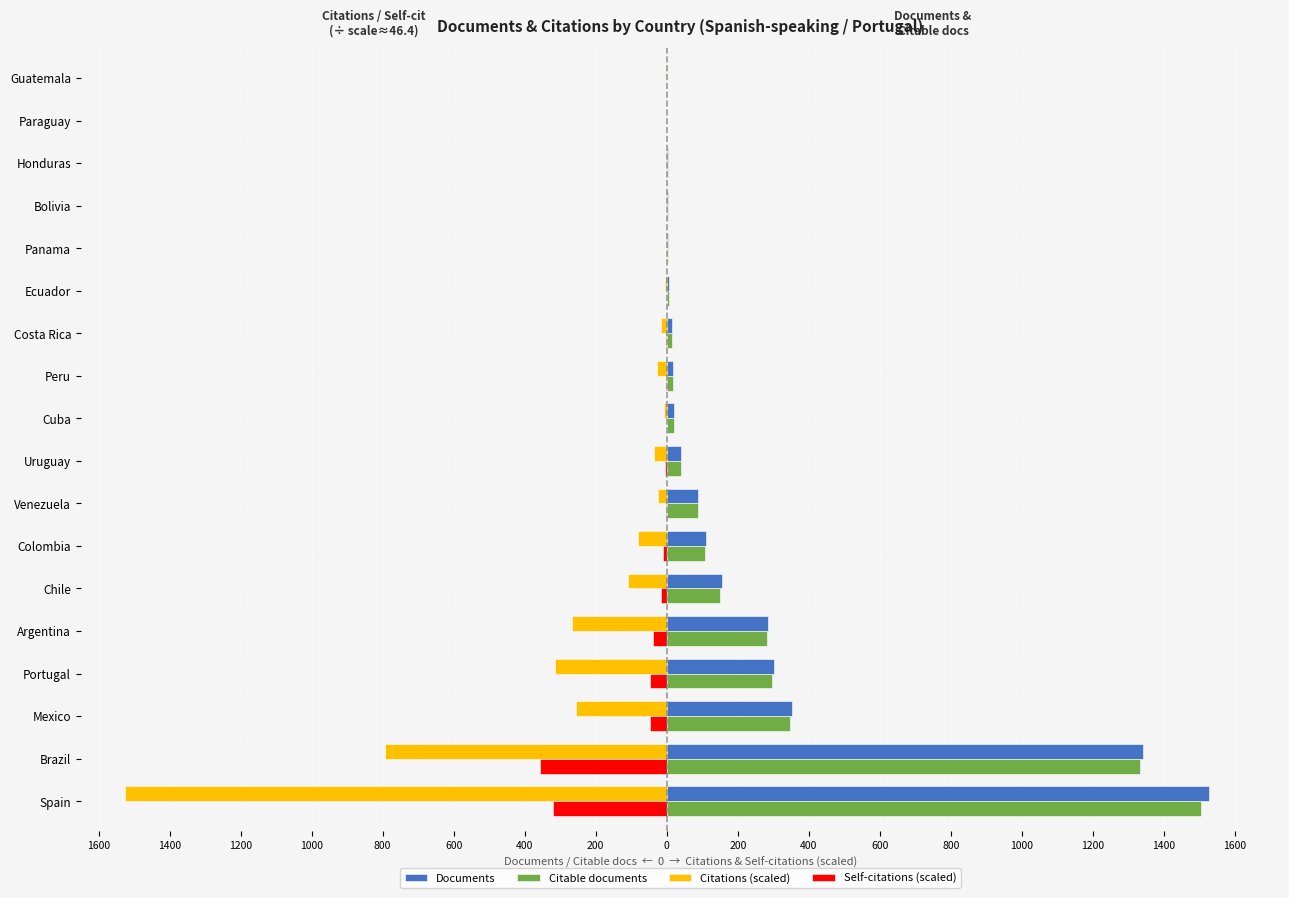

Rank the series by their maximum value, from lowest to highest.

Citations (scaled), Self-citations (scaled), Citable documents, Documents